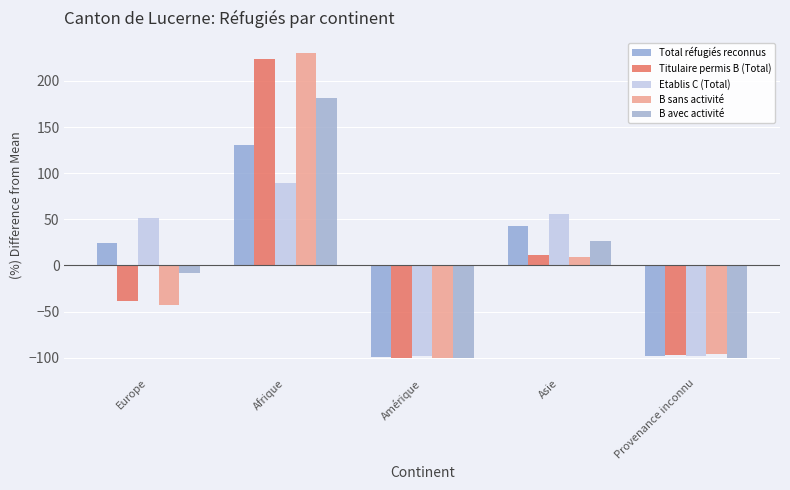

Reading left to right, extract all data points from this chart.

Total réfugiés reconnus: 24.1	130.1	-98.7	42.3	-97.9
Titulaire permis B (Total): -38.6	223.8	-100.0	11.2	-96.4
Etablis C (Total): 51.1	89.7	-98.1	55.7	-98.5
B sans activité: -43.0	229.9	-100.0	9.0	-95.9
B avec activité: -8.5	181.7	-100.0	26.8	-100.0